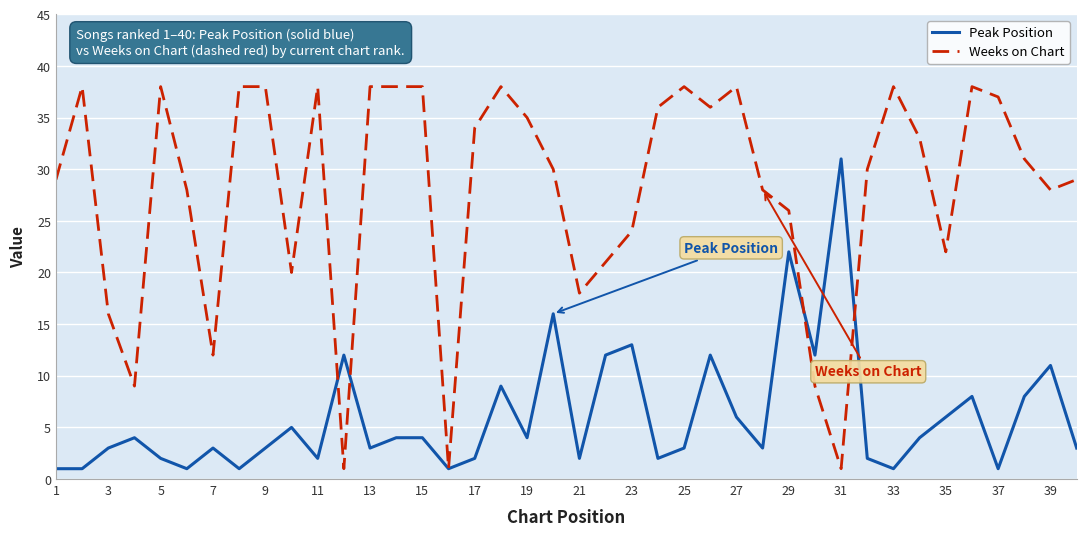

Which series has the widest spread of values?

Weeks on Chart